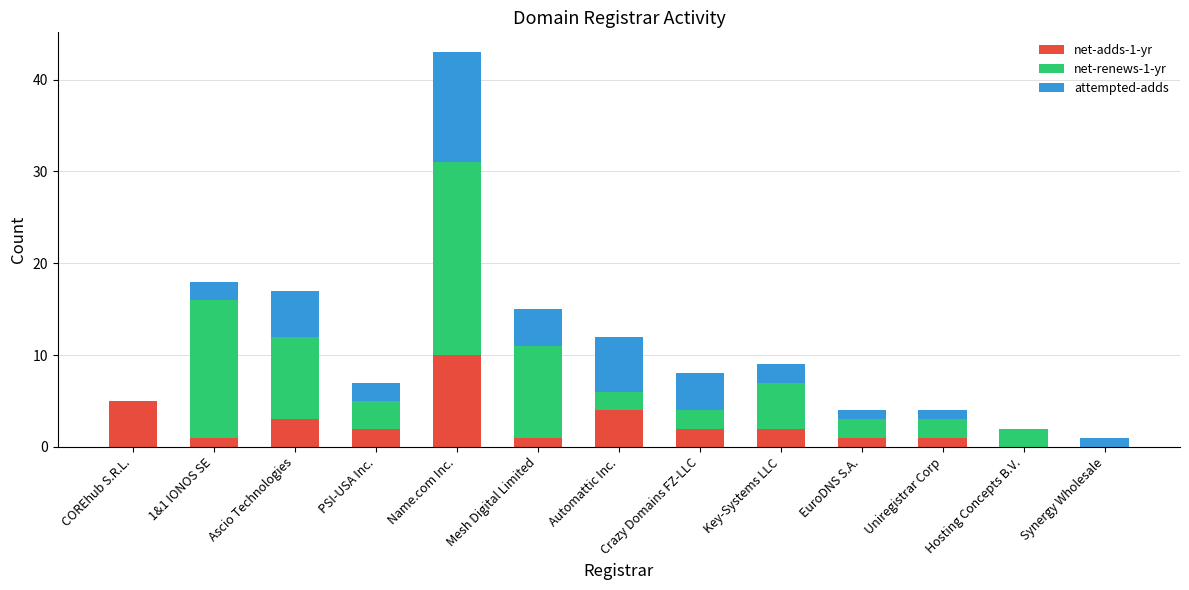

At which category is the sum across all series the highest?

Name.com Inc.